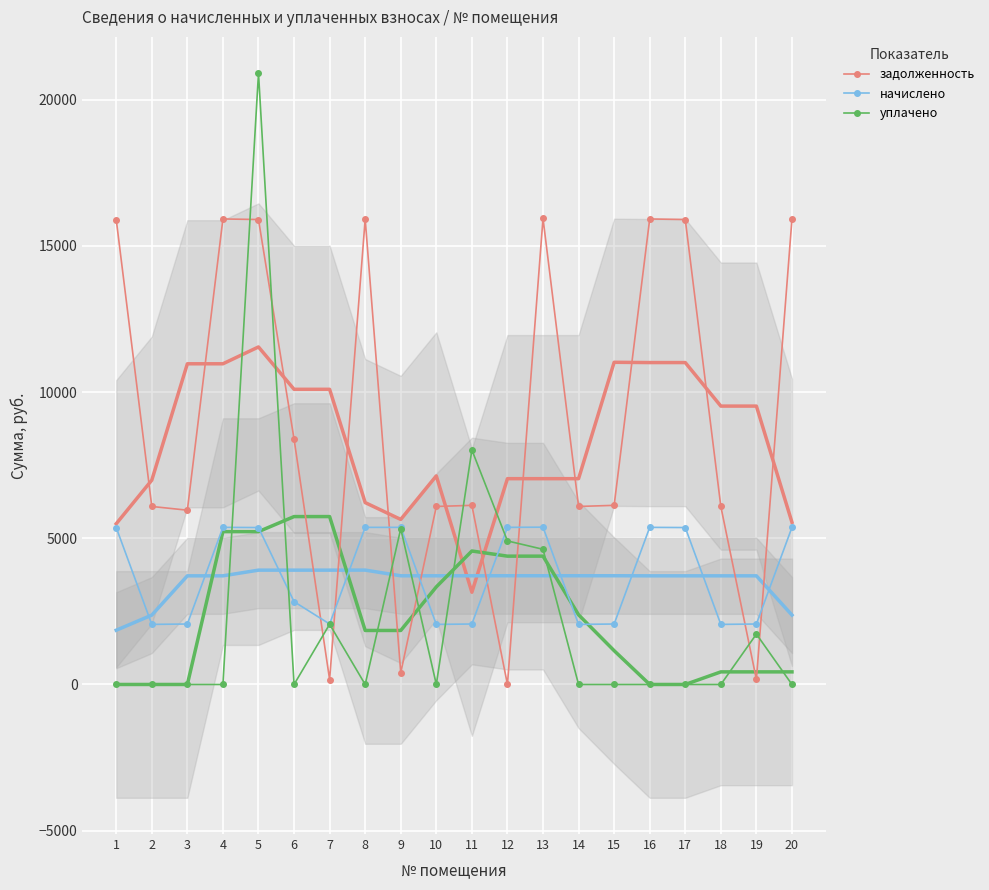

At which category is the sum across all series the highest?

5